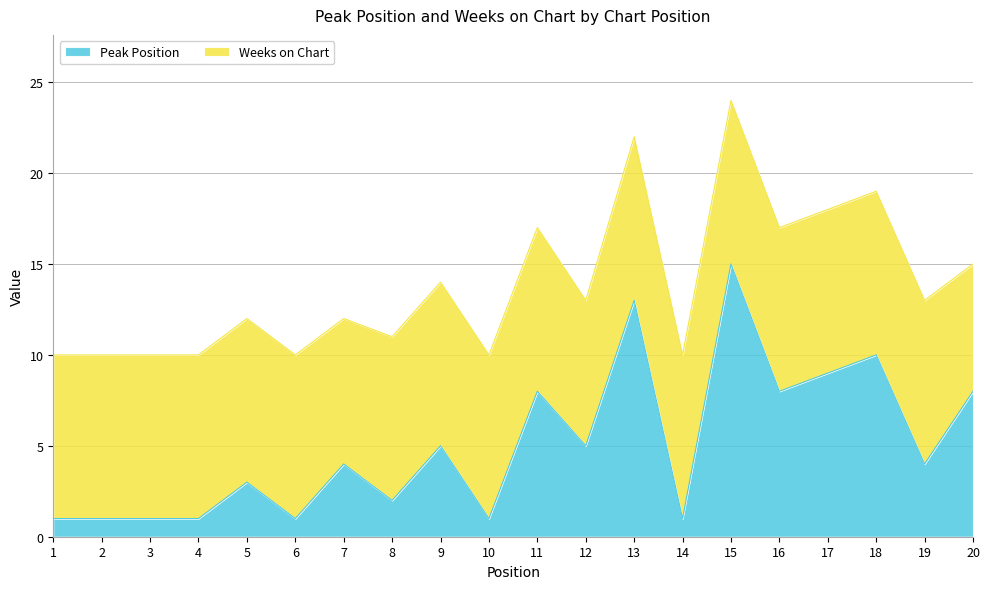

How many lines are shown in the chart?

2